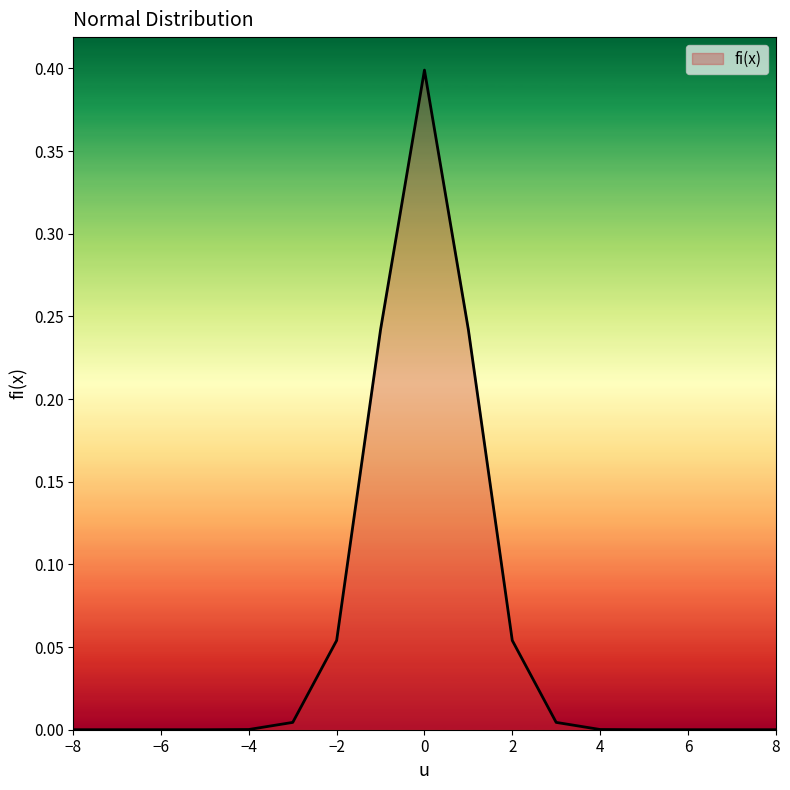

What is the greatest value displayed?

0.4